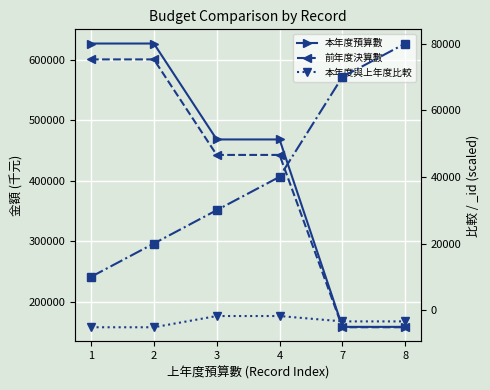

True or false: 本年度預算數 has a value of 468382 at 3.

True